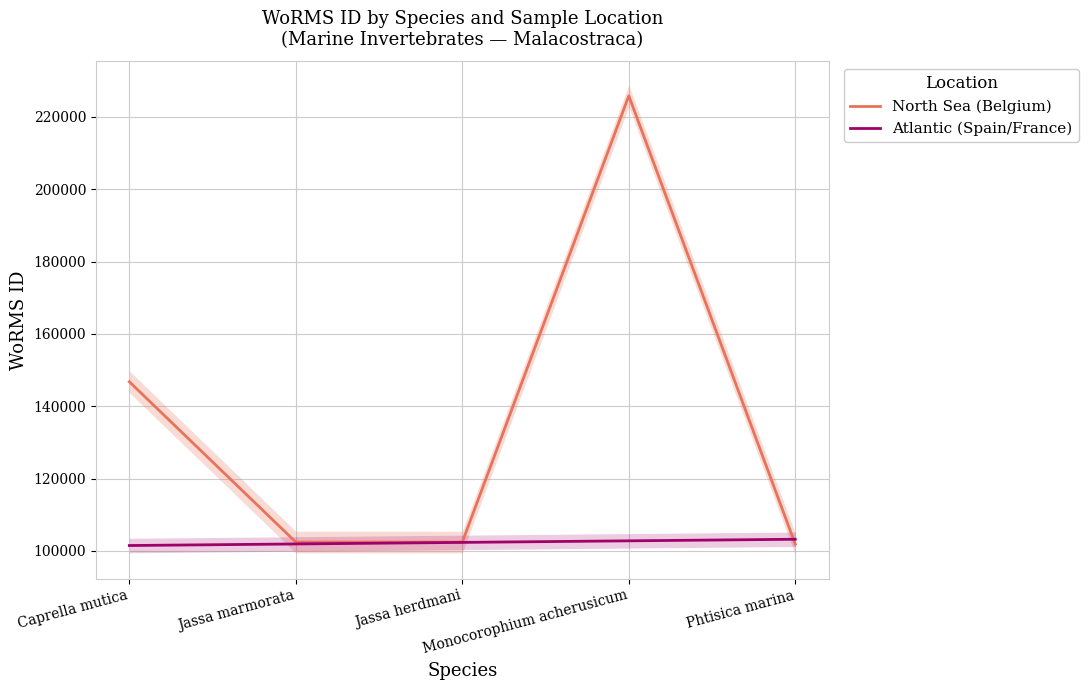

What is the label of the 5th point from the left?

Phtisica marina